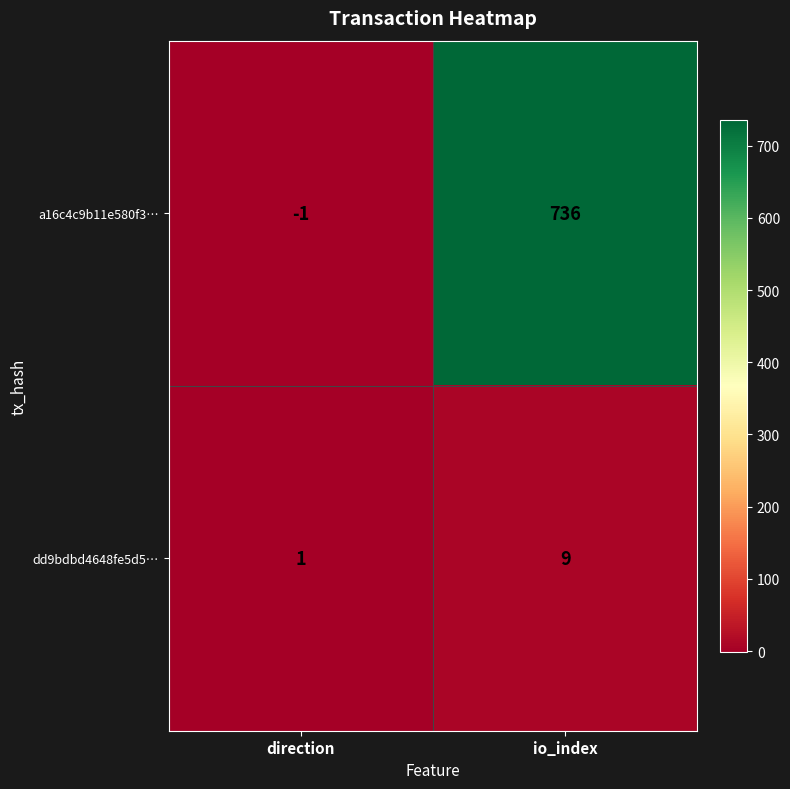

Is it true that a16c4c9b11e580f3… equals -1 at direction?

True